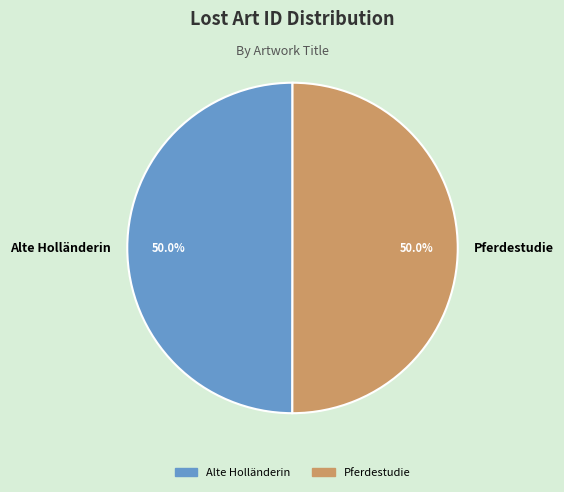

What is the ratio of the value at Pferdestudie to the value at Alte Holländerin?

1.0